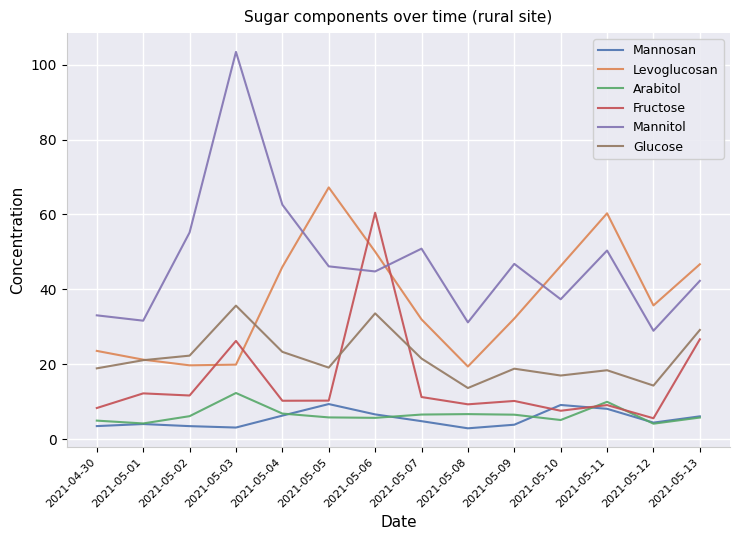

Which series has the largest total across all categories?

Mannitol